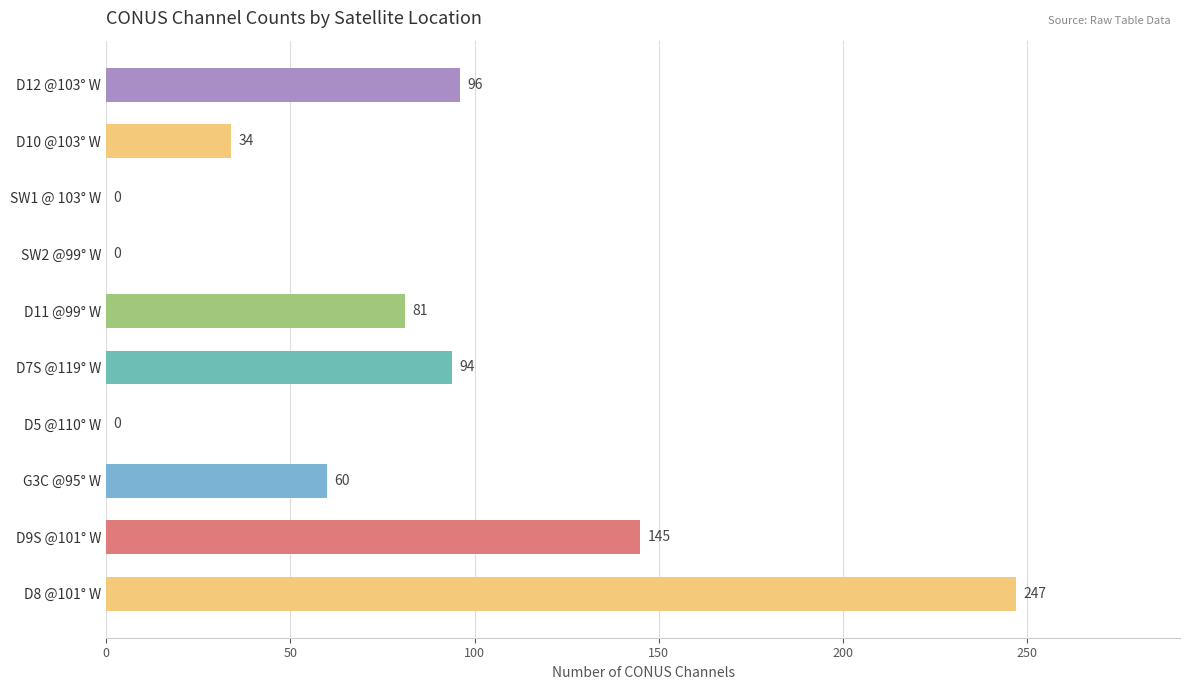

Is it true that the value at D11 @99° W is 55?

False